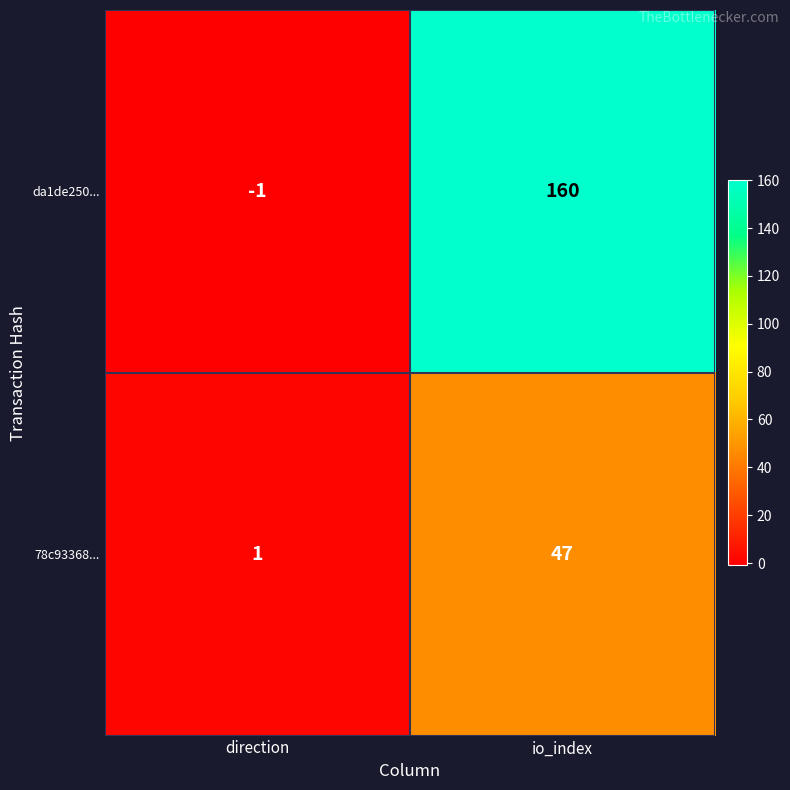

Rank the series by their average value, from lowest to highest.

78c93368..., da1de250...